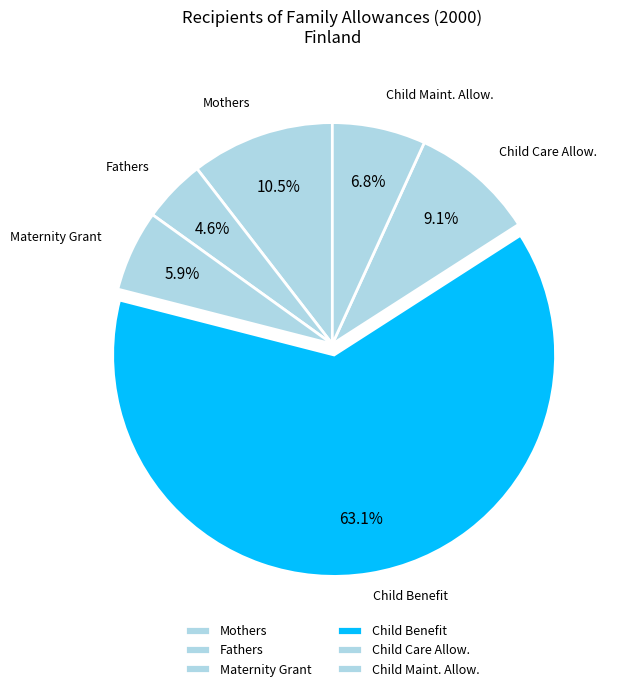

What is the ratio of the value at Child Benefit to the value at Mothers?

6.0